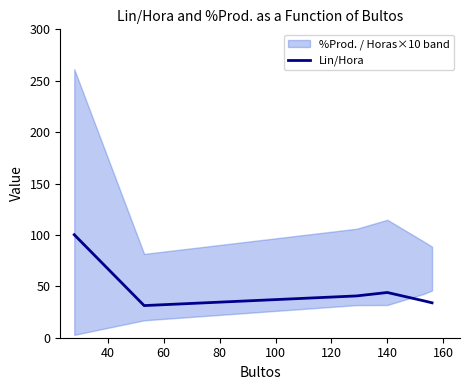

Reading right to left, what are all the values shown in this chart?

34.0	35.9	44.0	40.7	31.3	100.2